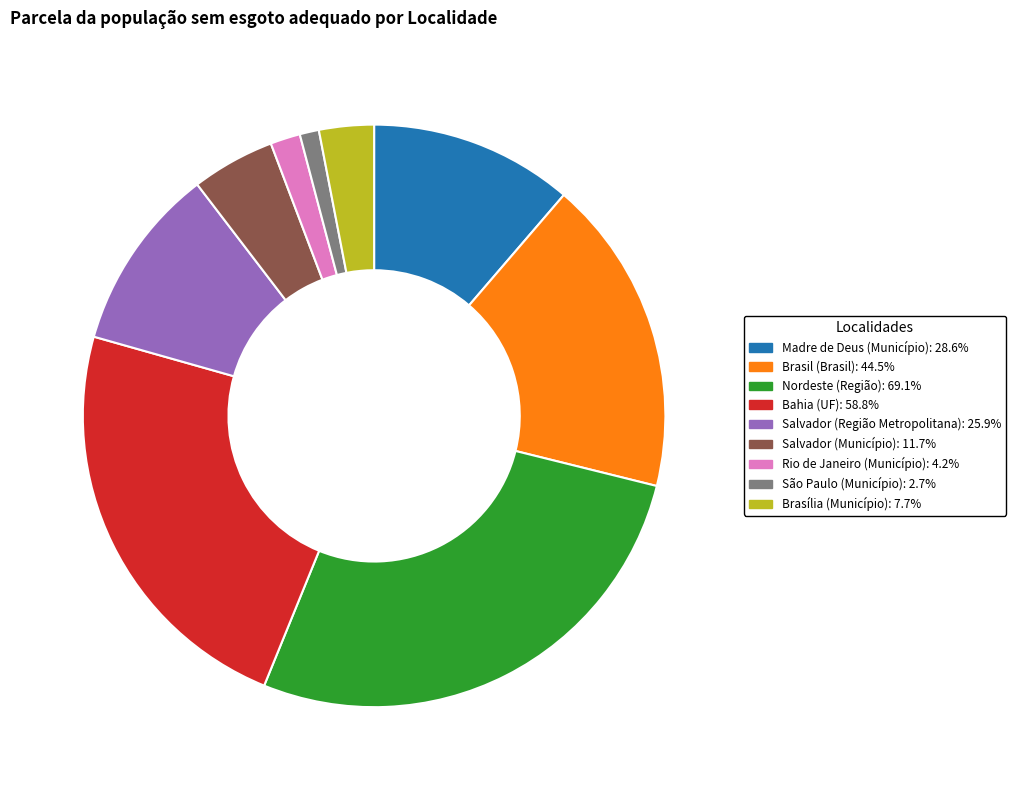

Rank the categories by value from highest to lowest.

Nordeste (Região), Bahia (UF), Brasil (Brasil), Madre de Deus (Município), Salvador (Região Metropolitana), Salvador (Município), Brasília (Município), Rio de Janeiro (Município), São Paulo (Município)